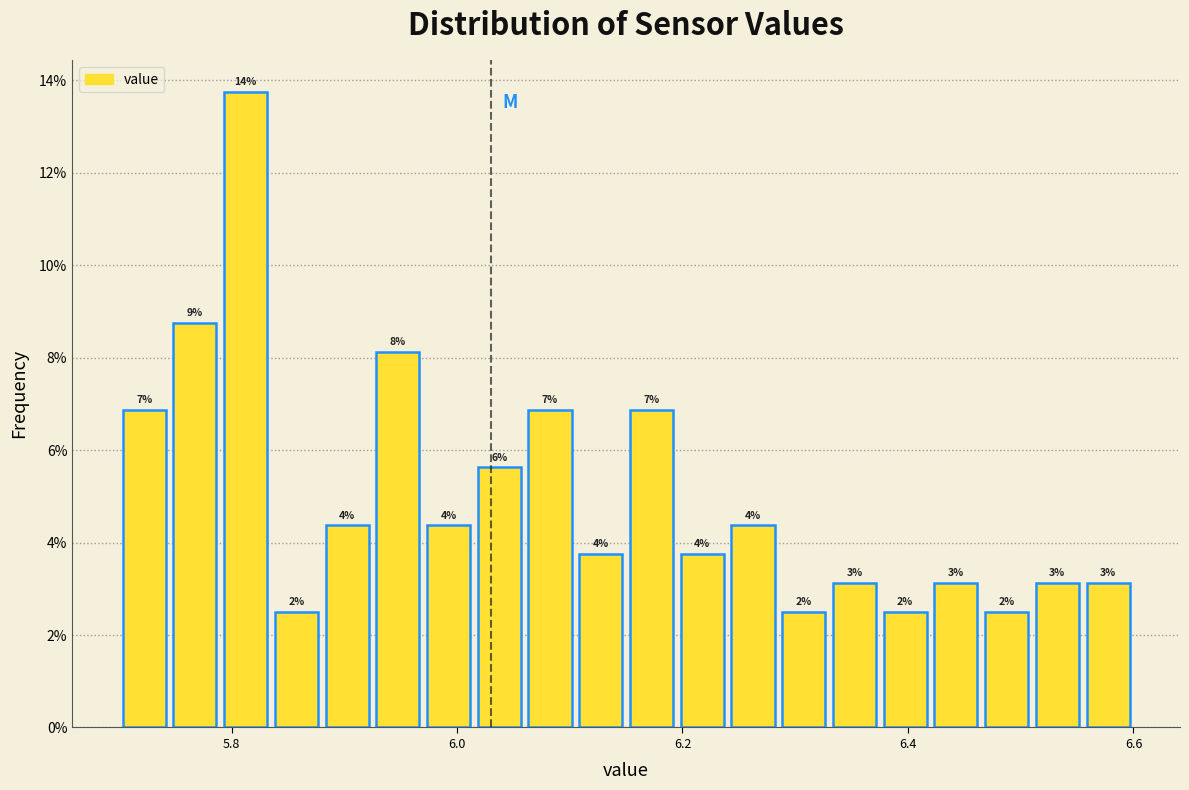

Around what value on the x-axis is the tallest bar? Give the approximate position of its centre, as read against the axis.

5.82